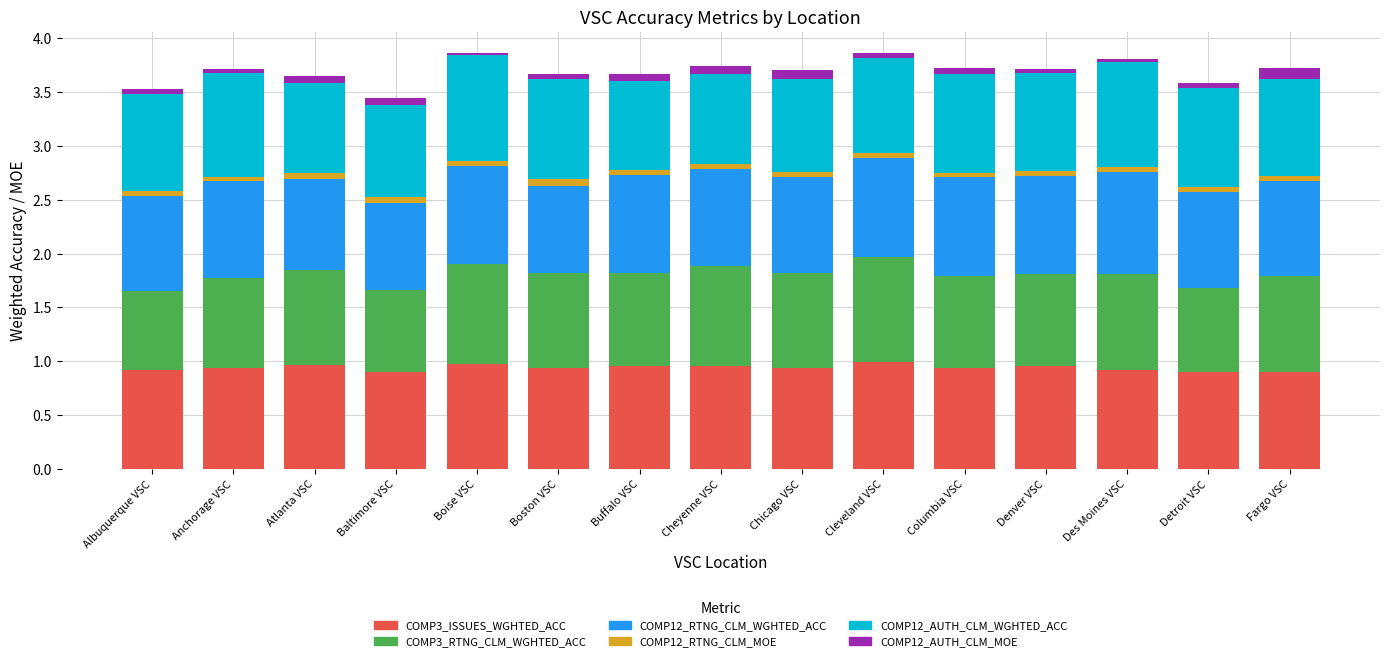

Is it true that COMP3_ISSUES_WGHTED_ACC equals 0.6 at Columbia VSC?

False